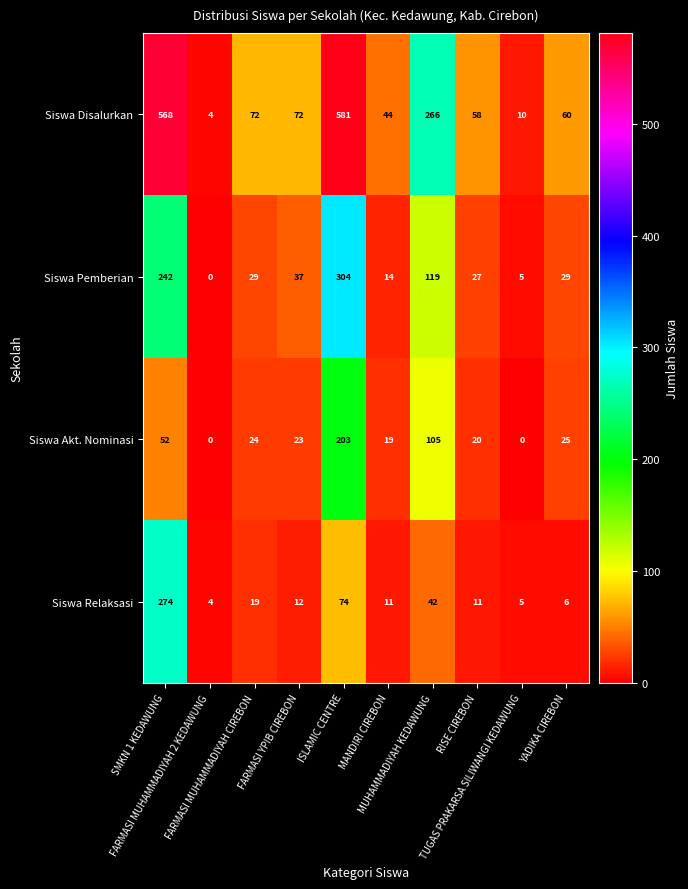

What is the maximum value shown in the chart?

581